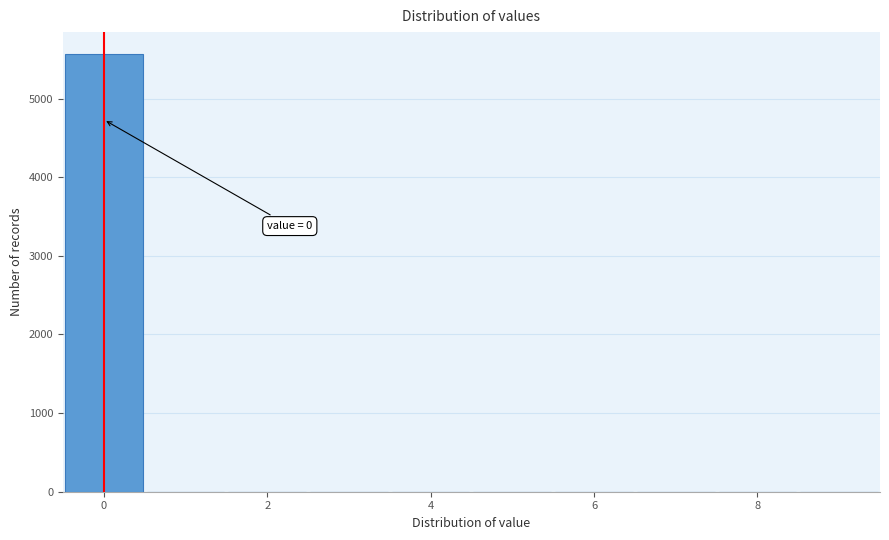

Which range on the x-axis has the tallest bar?

-0.5 to 0.5